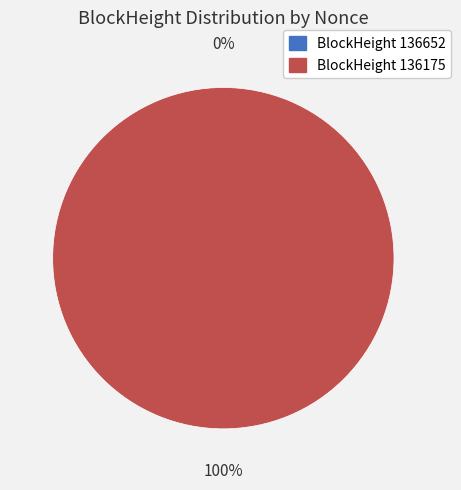

To the nearest percent, what is the combined percentage of 136175 and 136652?

100%